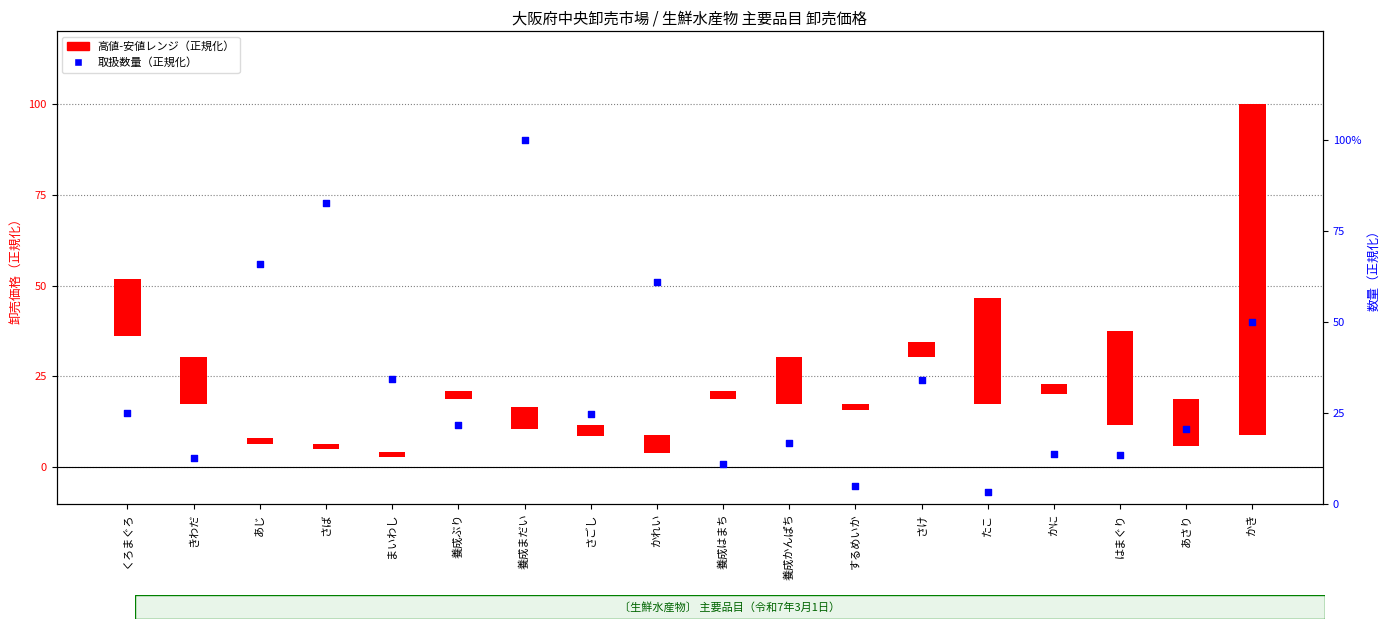

Which has a higher value, あさり or かれい?

かれい